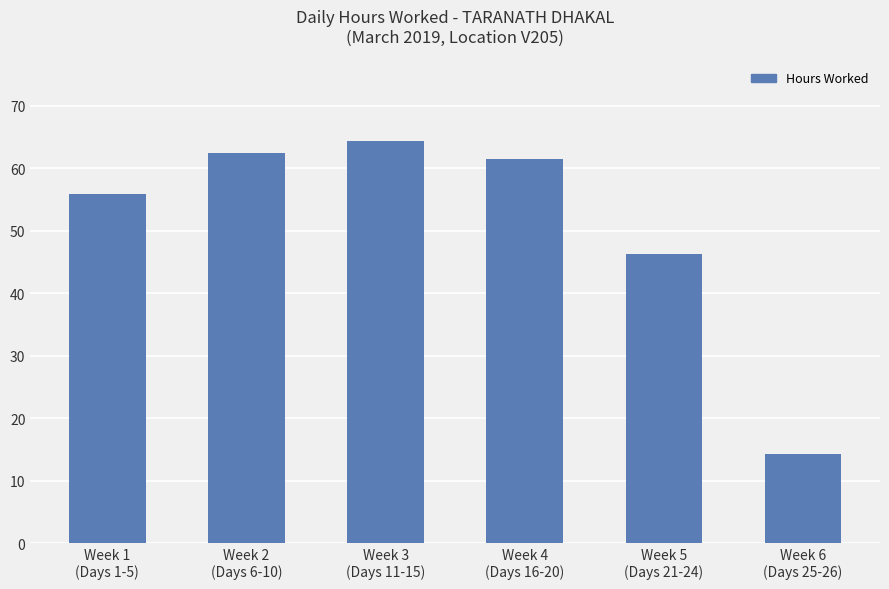

Rank the categories by value from lowest to highest.

Week 6
(Days 25-26), Week 5
(Days 21-24), Week 1
(Days 1-5), Week 4
(Days 16-20), Week 2
(Days 6-10), Week 3
(Days 11-15)